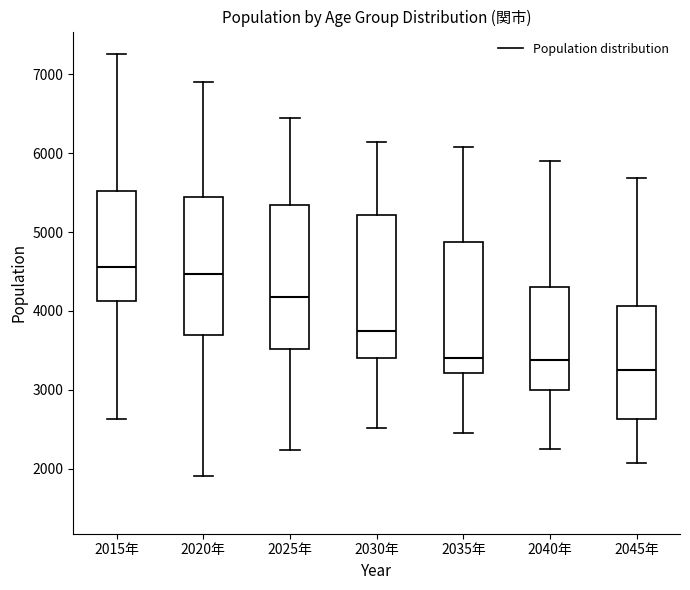

Where does the median line of the box for 2015年 sit on the y-axis? The values are not printed on the chart, so give them approximately, as read against the axis.

4600